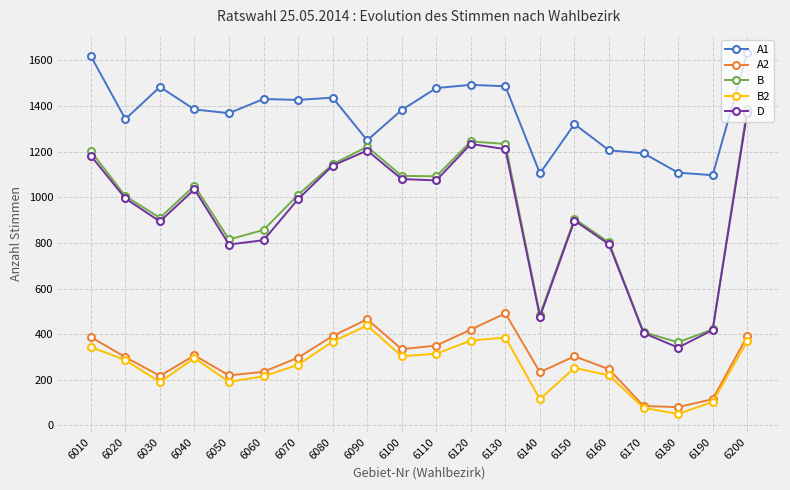

What is the difference between the highest and lowest values at 6070?

1161